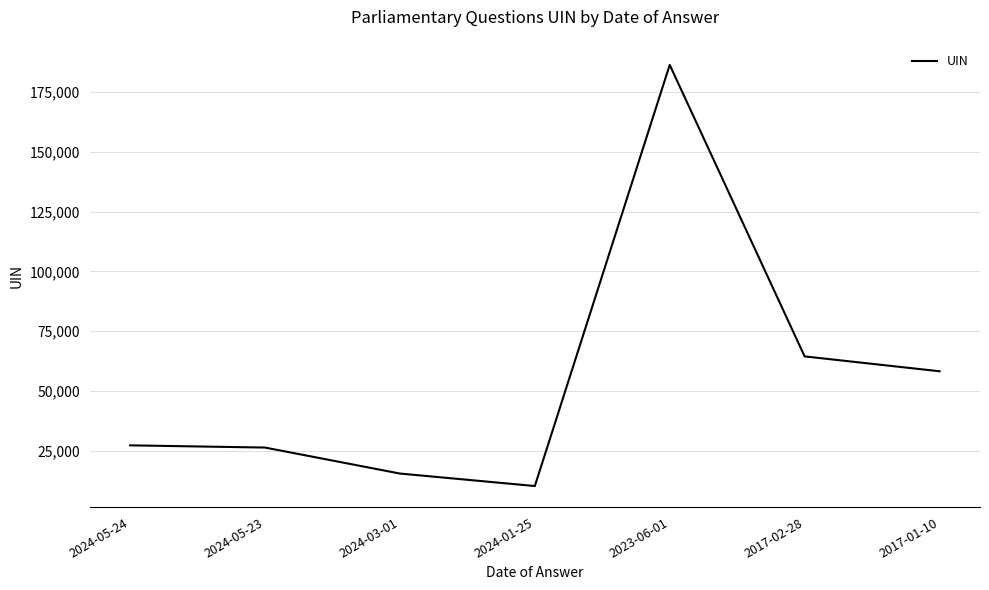

How many lines are shown in the chart?

1